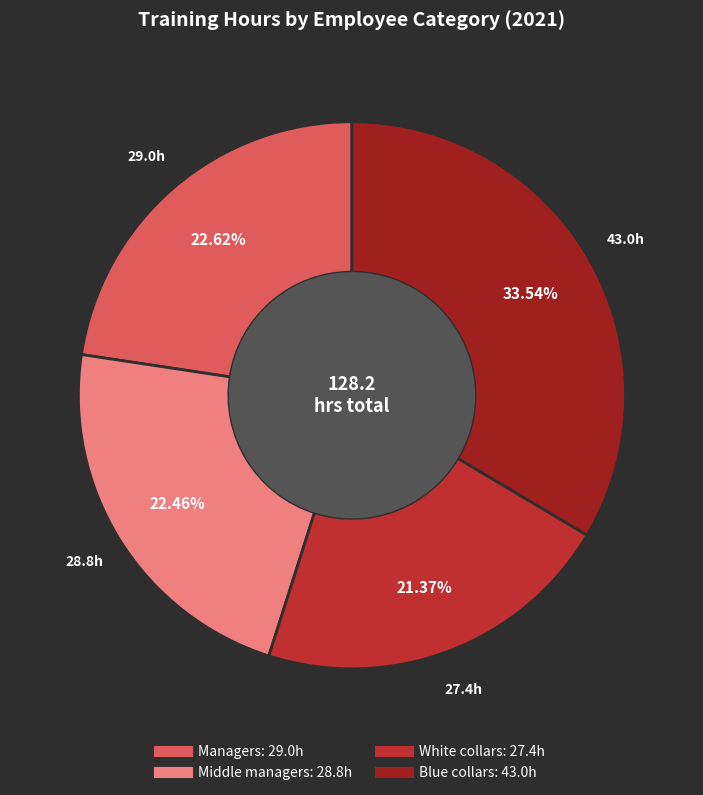

To the nearest percent, what portion does Managers represent?

23%